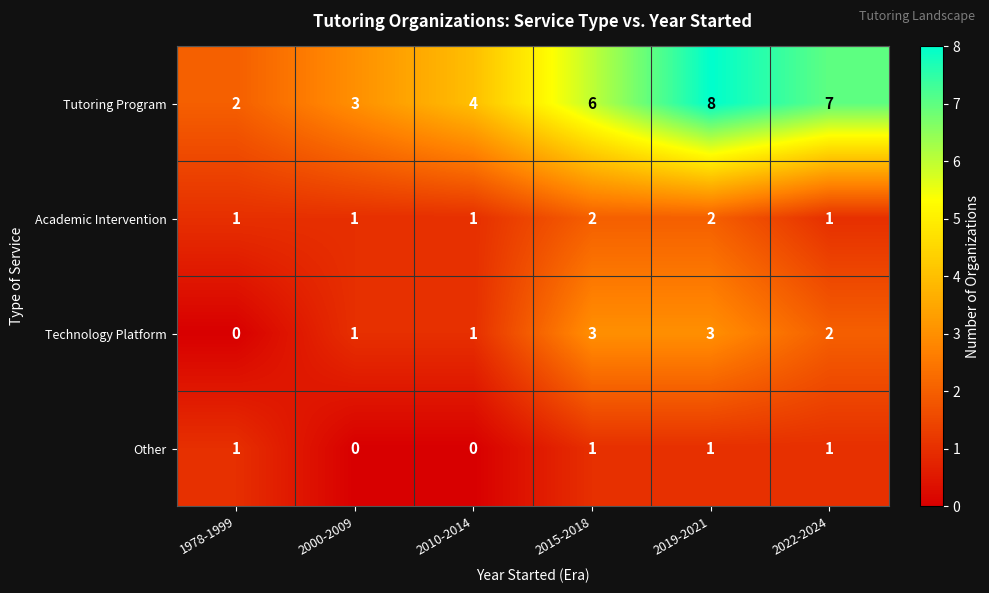

Count the number of data series in this chart.

4